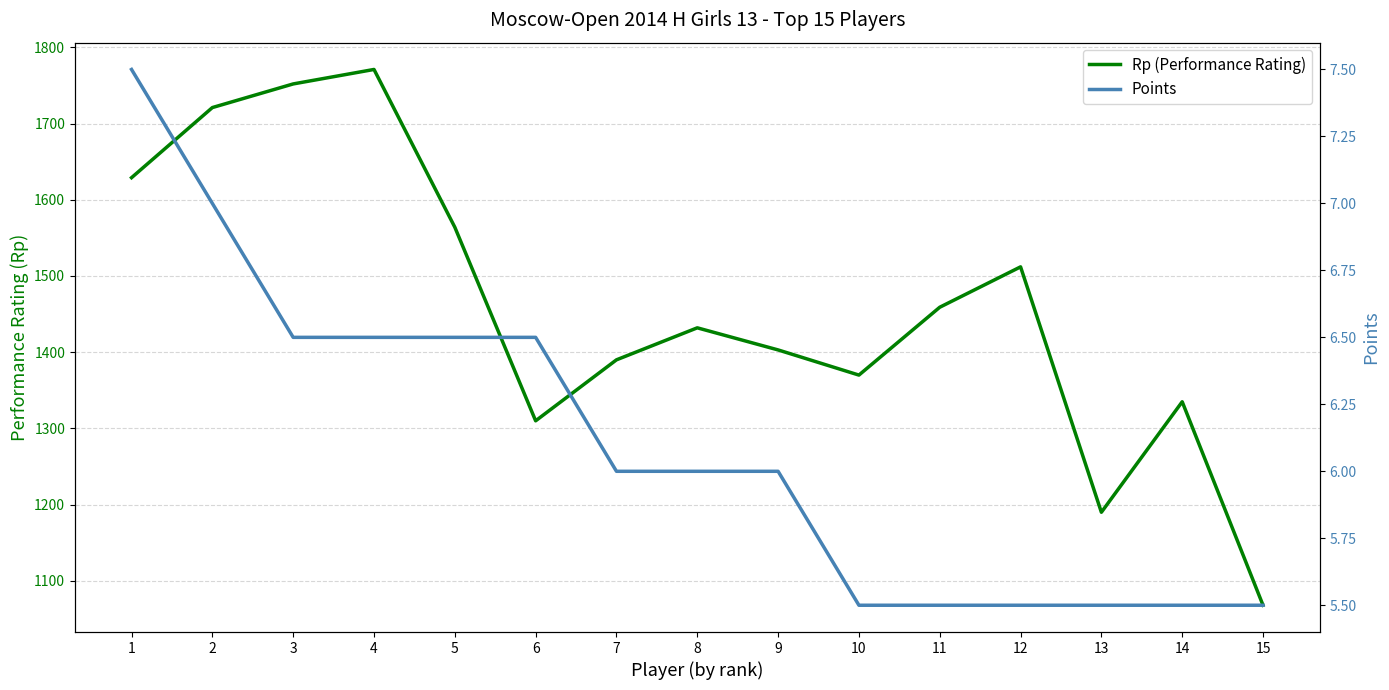

At which label does Points first exceed 6?

1